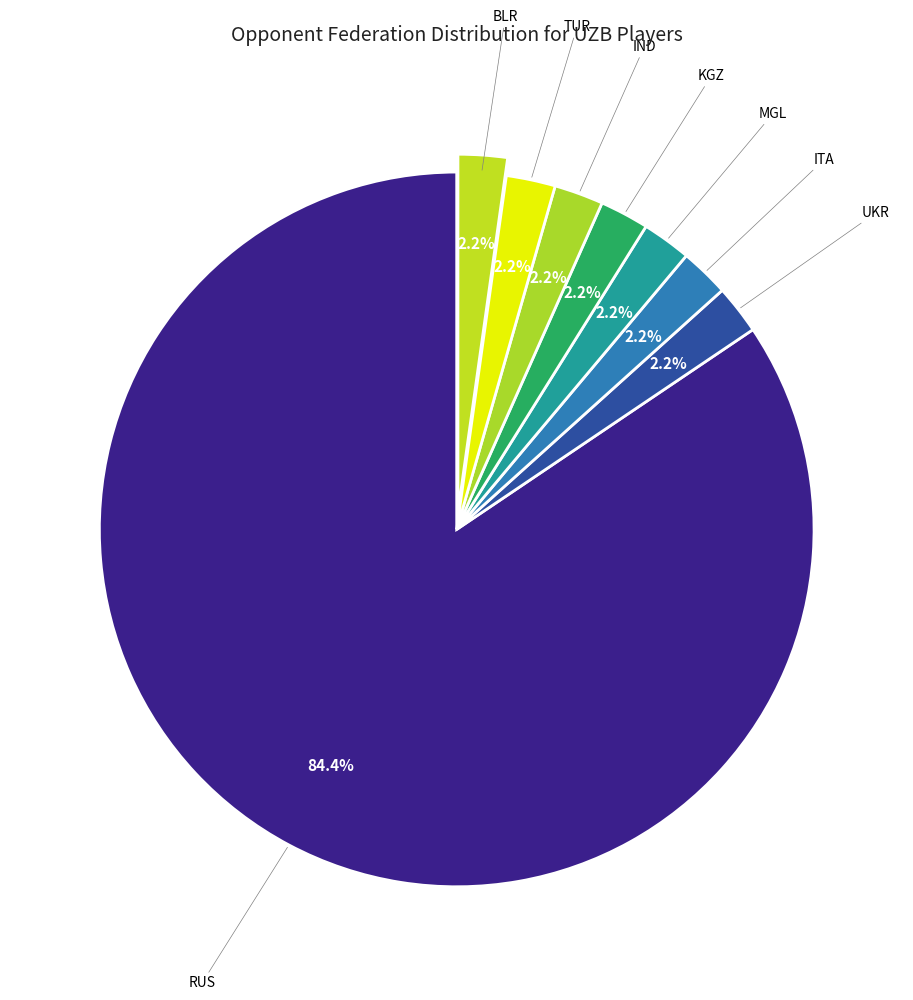

Does IND account for over 50% of the chart?

No